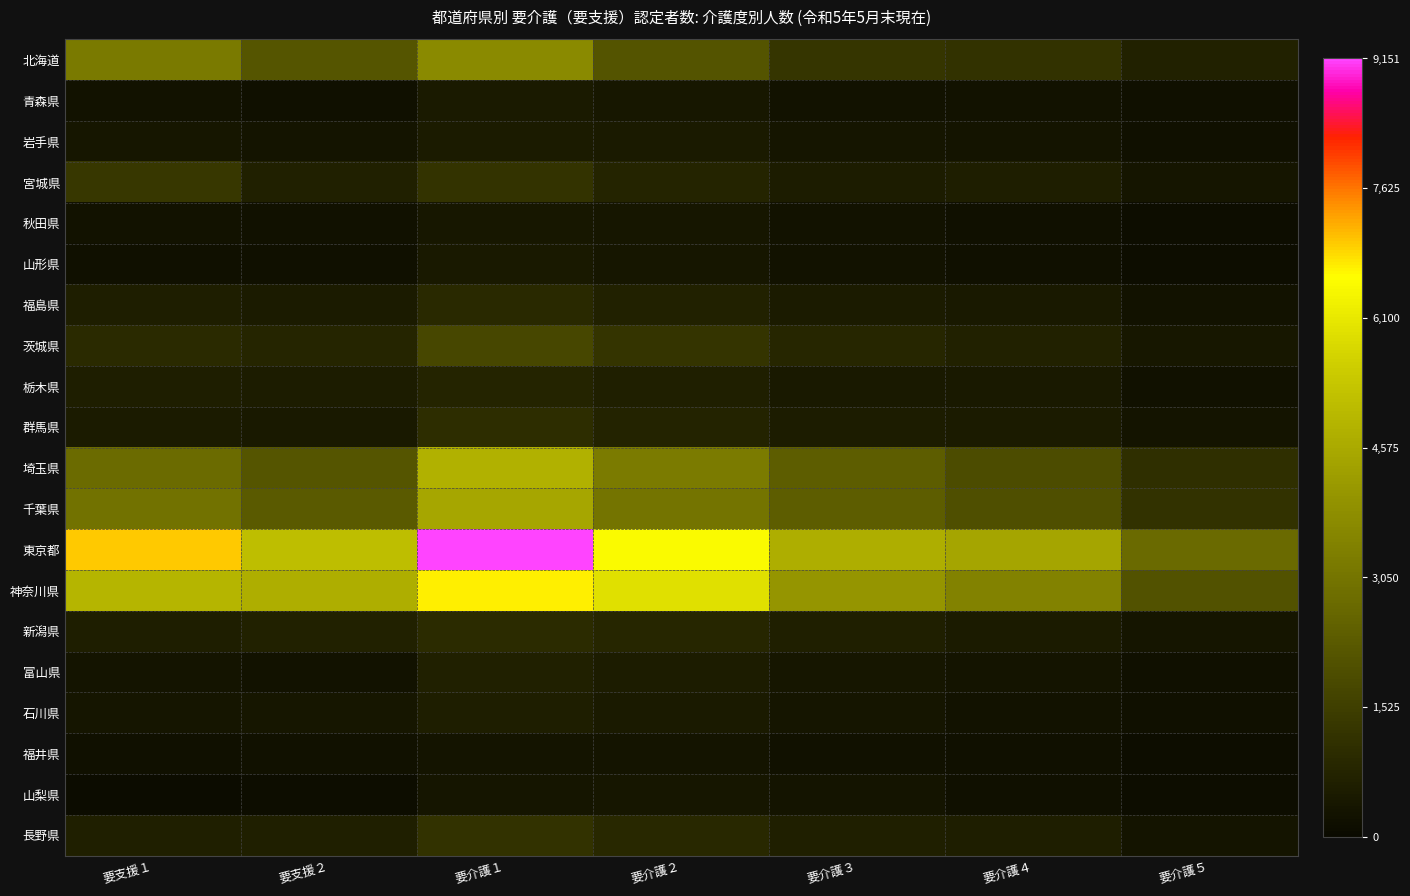

Reading left to right, transcribe all the data shown in this chart.

北海道: 要支援１=3196	要支援２=2146	要介護１=3682	要介護２=2131	要介護３=1279	要介護４=1145	要介護５=703
青森県: 要支援１=257	要支援２=201	要介護１=477	要介護２=414	要介護３=272	要介護４=265	要介護５=194
岩手県: 要支援１=371	要支援２=293	要介護１=533	要介護２=466	要介護３=324	要介護４=291	要介護５=213
宮城県: 要支援１=1308	要支援２=660	要介護１=1193	要介護２=779	要介護３=562	要介護４=583	要介護５=344
秋田県: 要支援１=272	要支援２=233	要介護１=427	要介護２=365	要介護３=264	要介護４=201	要介護５=120
山形県: 要支援１=212	要支援２=196	要介護１=453	要介護２=363	要介護３=266	要介護４=213	要介護５=132
福島県: 要支援１=605	要支援２=513	要介護１=898	要介護２=692	要介護３=522	要介護４=454	要介護５=274
茨城県: 要支援１=944	要支援２=806	要介護１=1769	要介護２=1233	要介護３=834	要介護４=714	要介護５=428
栃木県: 要支援１=577	要支援２=569	要介護１=777	要介護２=617	要介護３=452	要介護４=451	要介護５=233
群馬県: 要支援１=536	要支援２=457	要介護１=1001	要介護２=731	要介護３=569	要介護４=506	要介護５=318
埼玉県: 要支援１=2764	要支援２=2171	要介護１=4771	要介護２=3249	要介護３=2388	要介護４=1906	要介護５=1084
千葉県: 要支援１=2977	要支援２=2292	要介護１=4479	要介護２=3030	要介護３=2384	要介護４=1983	要介護５=1145
東京都: 要支援１=6989	要支援２=5141	要介護１=9151	要介護２=6475	要介護３=4708	要介護４=4468	要介護５=2739
神奈川県: 要支援１=4869	要支援２=4692	要介護１=6709	要介護２=5914	要介護３=4023	要介護４=3447	要介護５=2042
新潟県: 要支援１=604	要支援２=704	要介護１=974	要介護２=826	要介護３=616	要介護４=529	要介護５=349
富山県: 要支援１=318	要支援２=283	要介護１=647	要介護２=537	要介護３=368	要介護４=295	要介護５=193
石川県: 要支援１=354	要支援２=373	要介護１=580	要介護２=471	要介護３=353	要介護４=281	要介護５=188
福井県: 要支援１=186	要支援２=225	要介護１=312	要介護２=317	要介護３=231	要介護４=209	要介護５=122
山梨県: 要支援１=91	要支援２=141	要介護１=334	要介護２=370	要介護３=298	要介護４=195	要介護５=117
長野県: 要支援１=637	要支援２=627	要介護１=1172	要介護２=880	要介護３=632	要介護４=572	要介護５=313